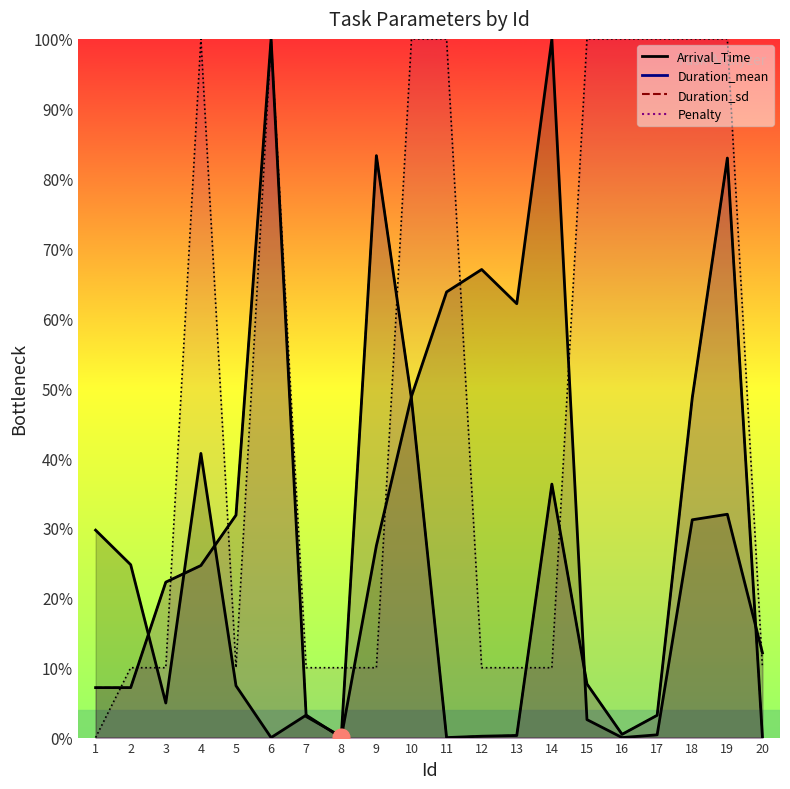

Does the chart have visible grid lines?

No